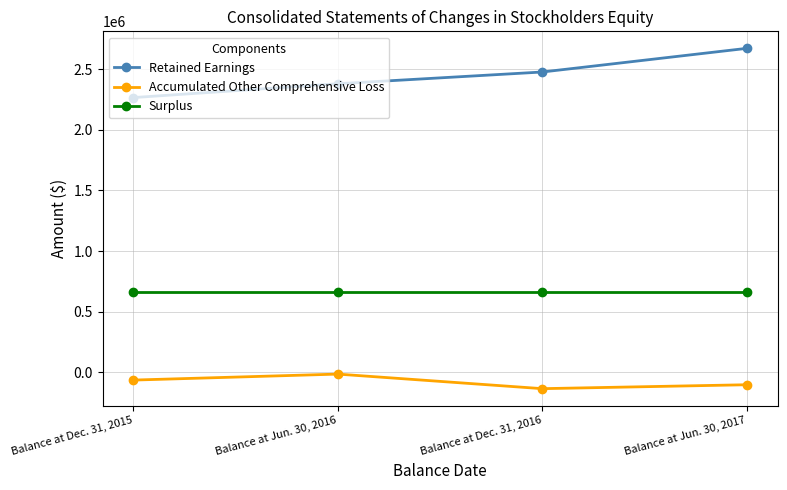

What is the total value across all series at Balance at Dec. 31, 2016?

3000417